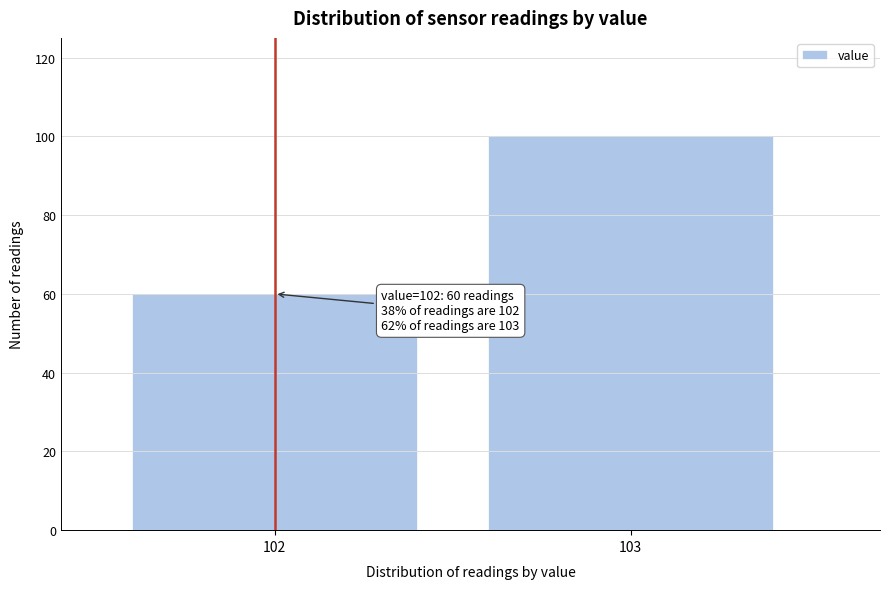

Reading left to right, list all the values displayed in this chart.

102=60	103=100